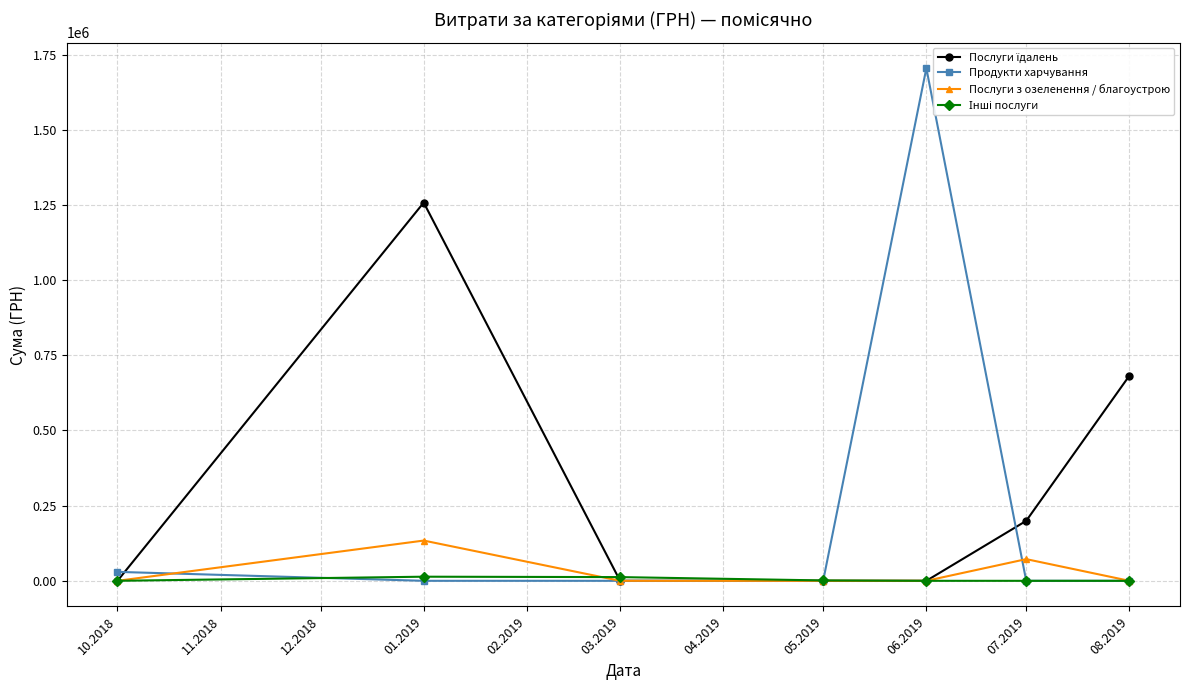

The value of Продукти харчування at 03.2019 is 0.0. True or false?

True